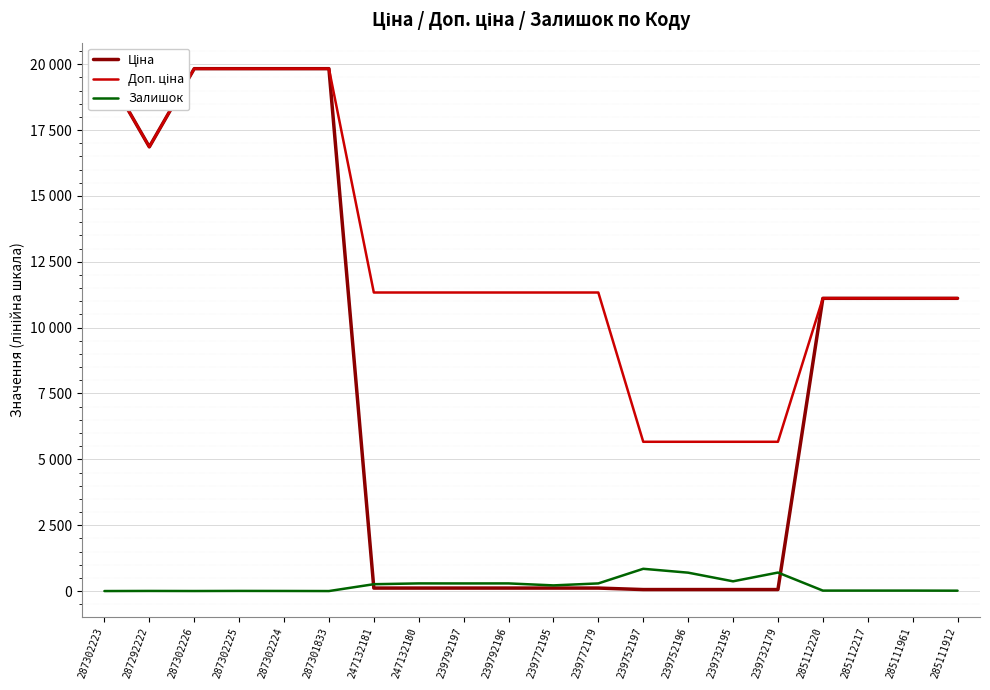

What is the sum of all Залишок values?

4327.0